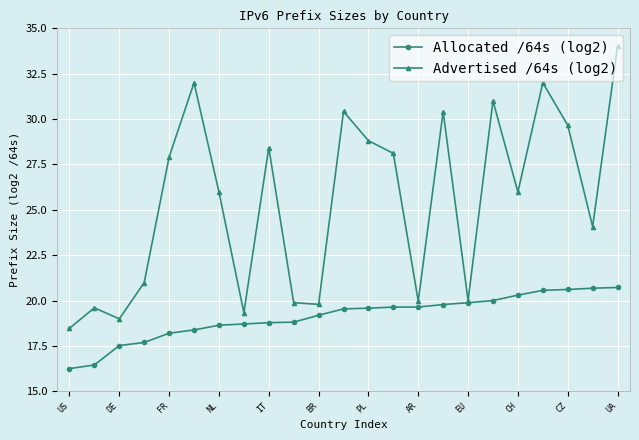

What is the greatest value displayed?

34.0